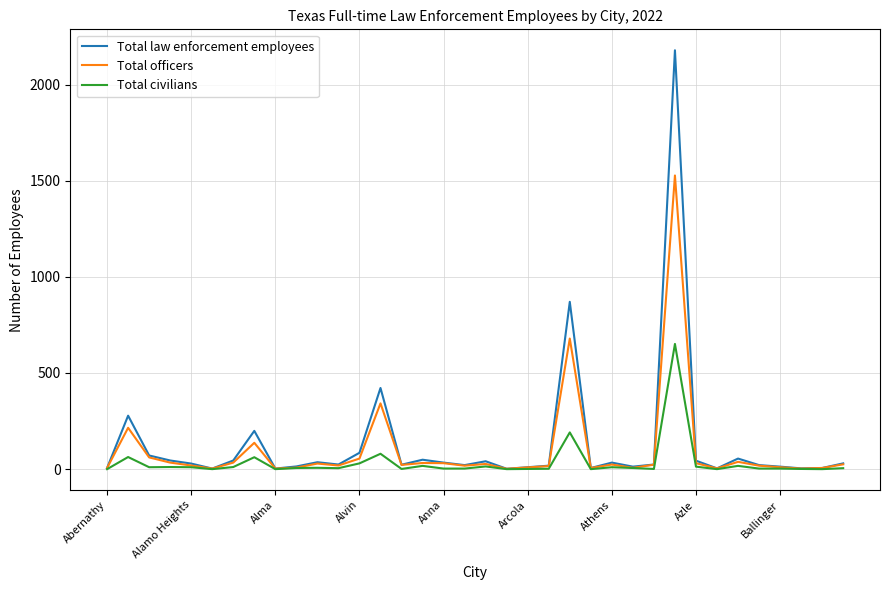

Which series has the largest range (max minus min)?

Total law enforcement employees